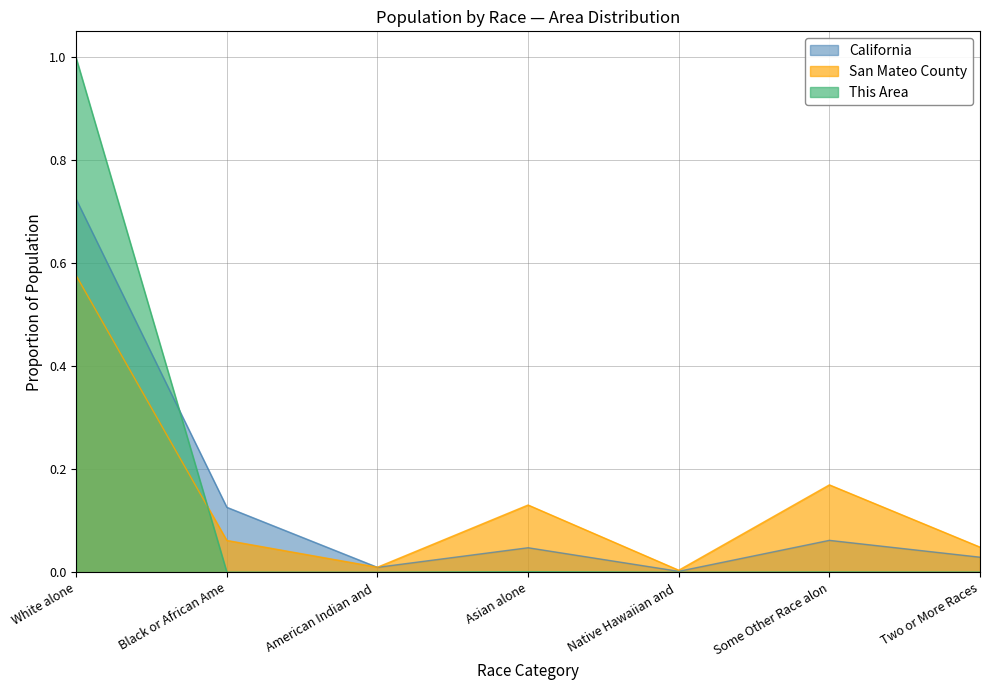

What is the maximum value for This Area?

1.0